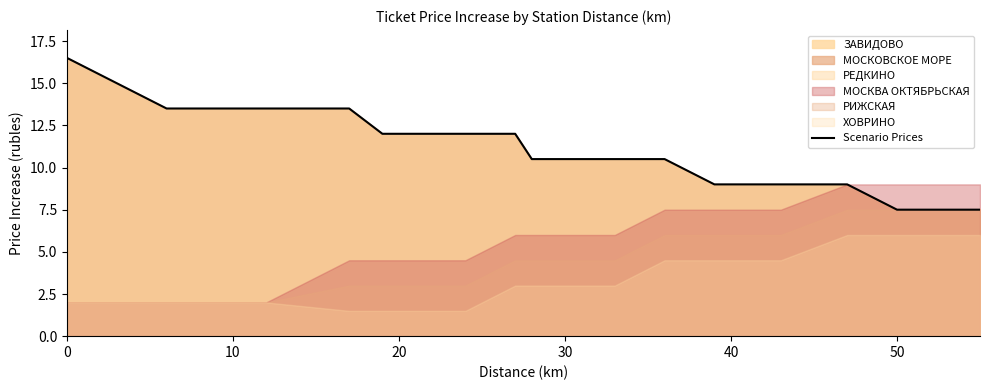

What is the minimum value for Scenario Prices?

7.5